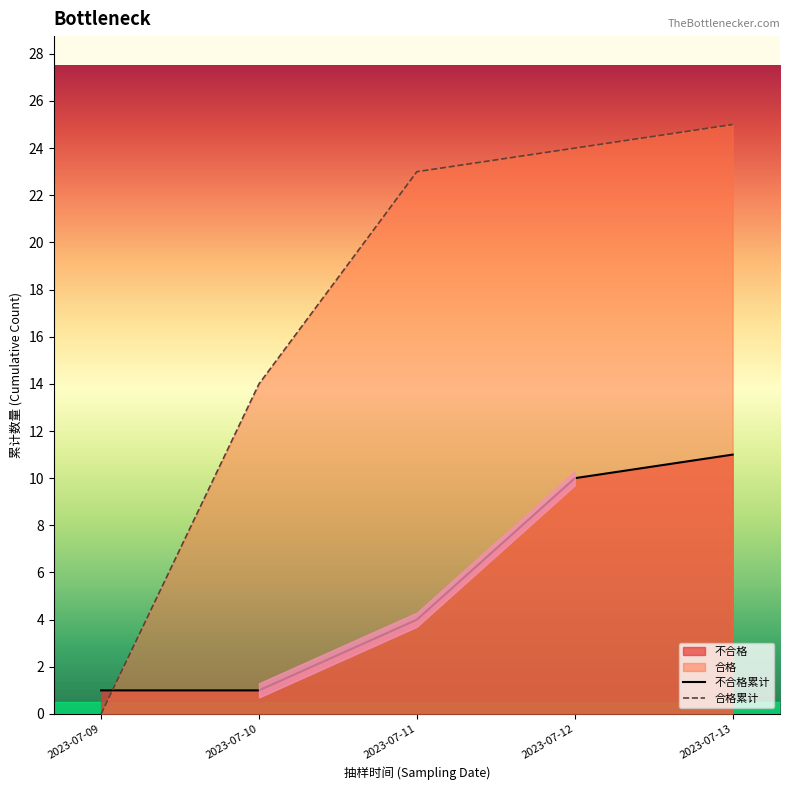

True or false: 不合格累计 has more than 1 points higher than both neighbors.

False